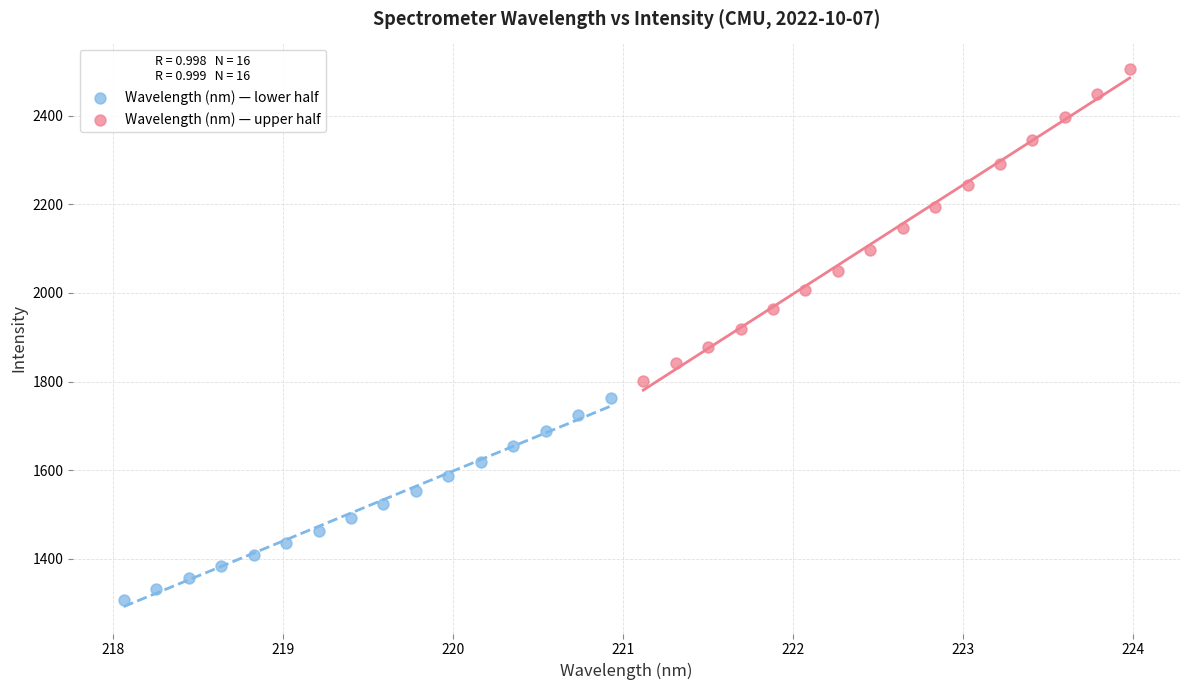

Which series contains the highest Y value?

Wavelength (nm) — upper half